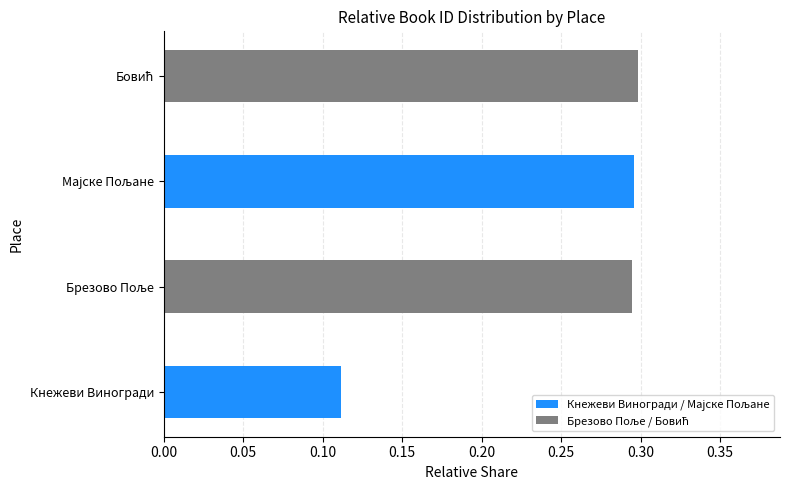

How many values are between 0 and 1?

4